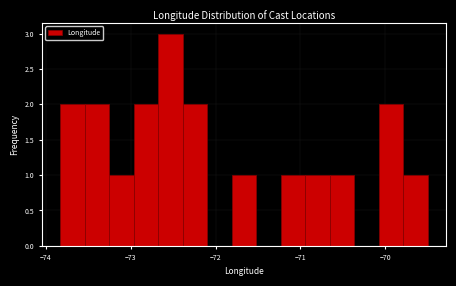

Read against the x-axis, roughly where is the centre of the tallest bar?

-72.5